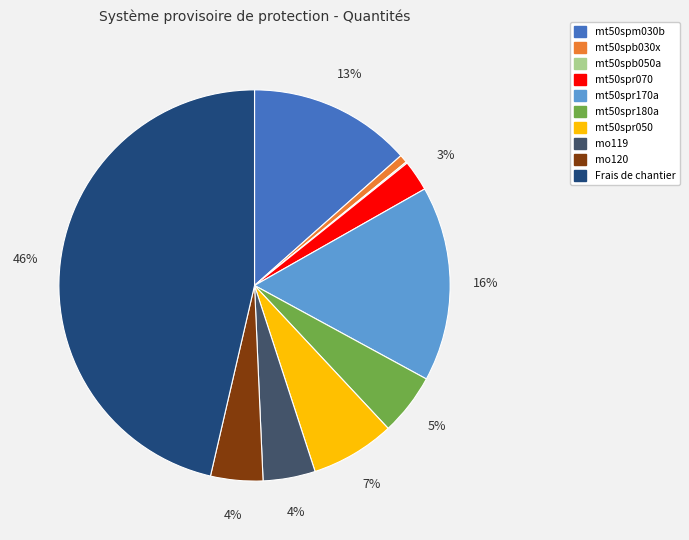

What percentage is the mo119 slice, to the nearest percent?

4%